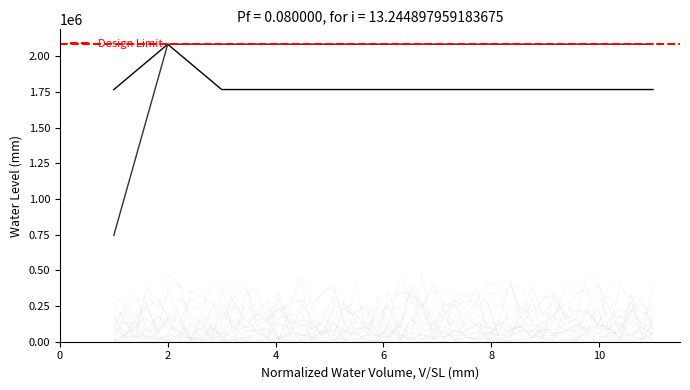

Is it true that HYPE SCL equals 1116545 at 11?

False